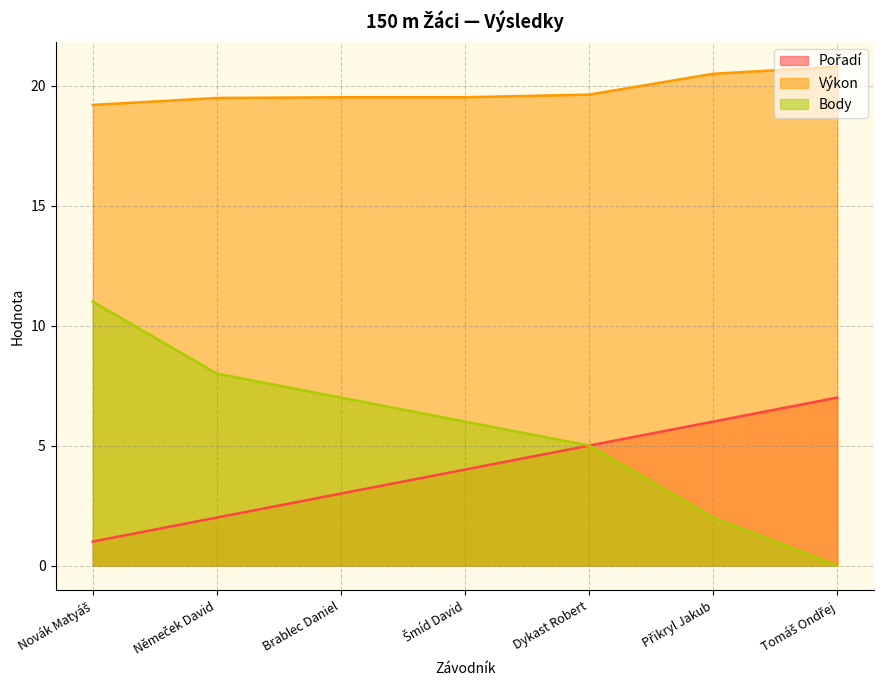

Between Němeček David and Brablec Daniel, which is larger?

Brablec Daniel